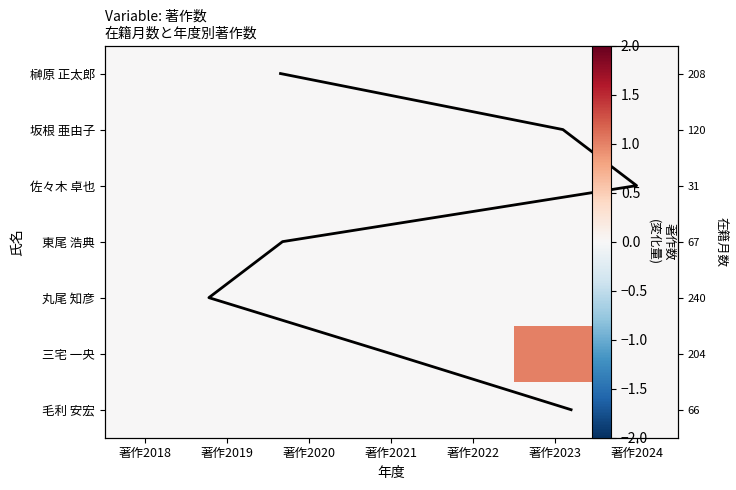

Which series changed the most between 著作2018 and 著作2023?

三宅 一央